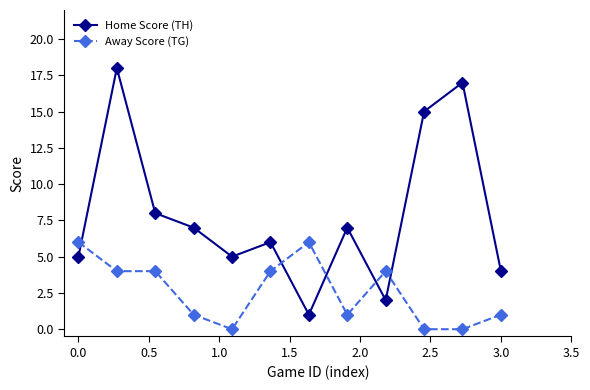

What is the average value of the Home Score (TH) series?

8